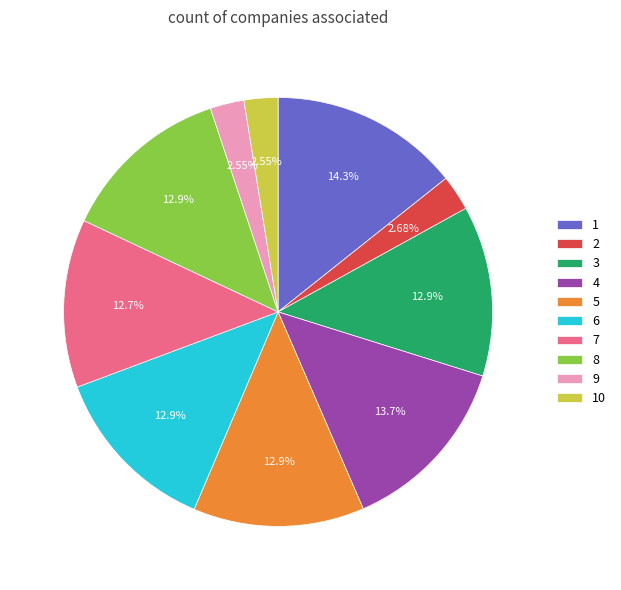

To the nearest percent, what is the combined percentage of 6 and 9?

15%